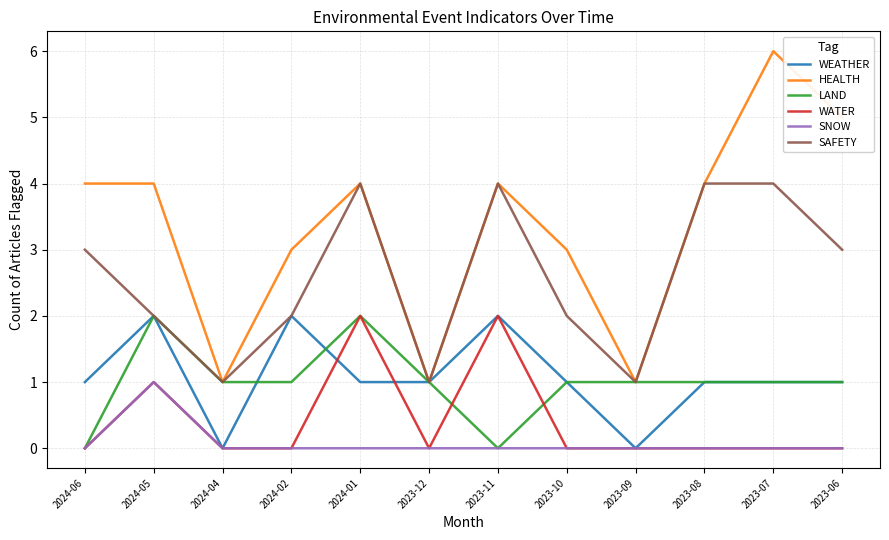

Reading left to right, transcribe all the data shown in this chart.

WEATHER: 1	2	0	2	1	1	2	1	0	1	1	1
HEALTH: 4	4	1	3	4	1	4	3	1	4	6	5
LAND: 0	2	1	1	2	1	0	1	1	1	1	1
WATER: 0	1	0	0	2	0	2	0	0	0	0	0
SNOW: 0	1	0	0	0	0	0	0	0	0	0	0
SAFETY: 3	2	1	2	4	1	4	2	1	4	4	3